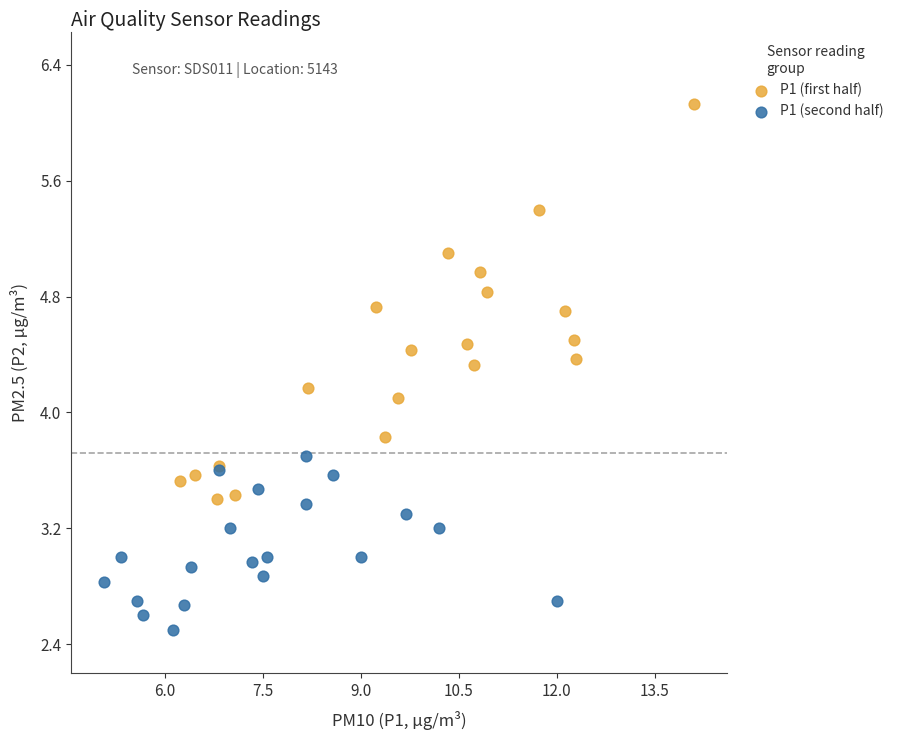

What are all the series names shown in the legend?

P1 (first half), P1 (second half)